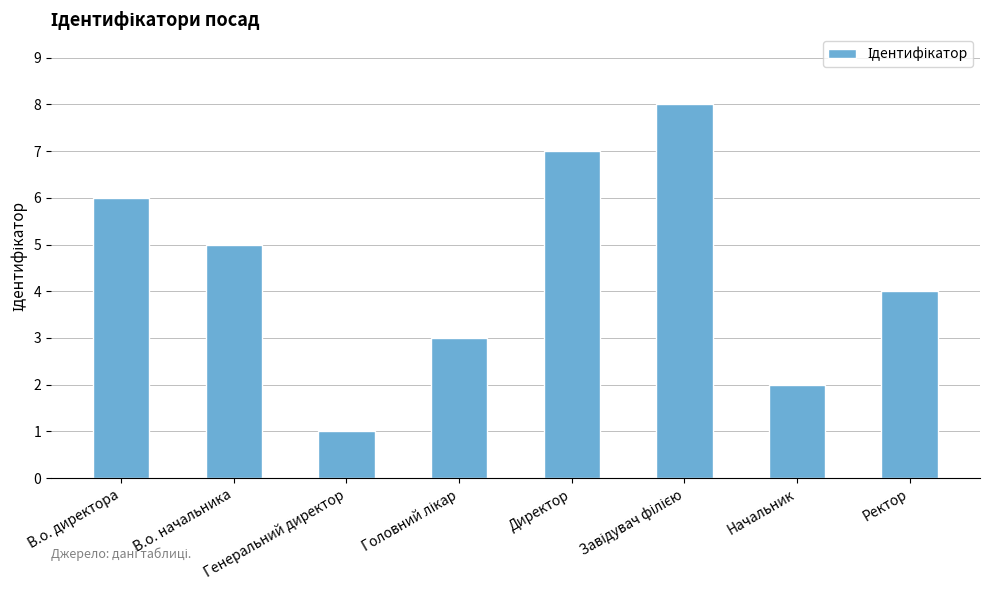

Is it true that the value at Ректор is 4?

True